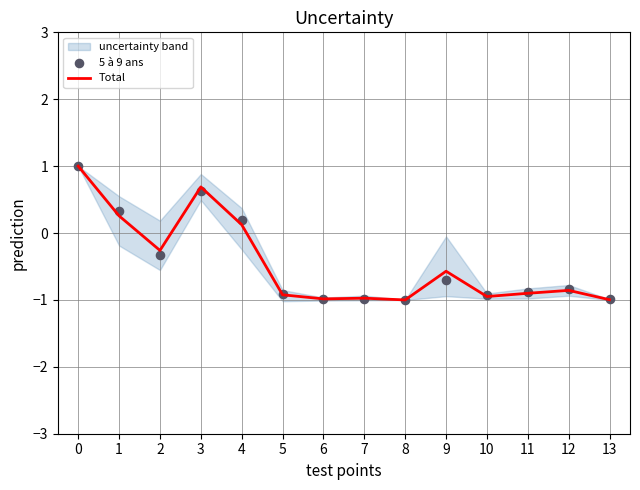

Which series has the widest spread of Y values?

Total